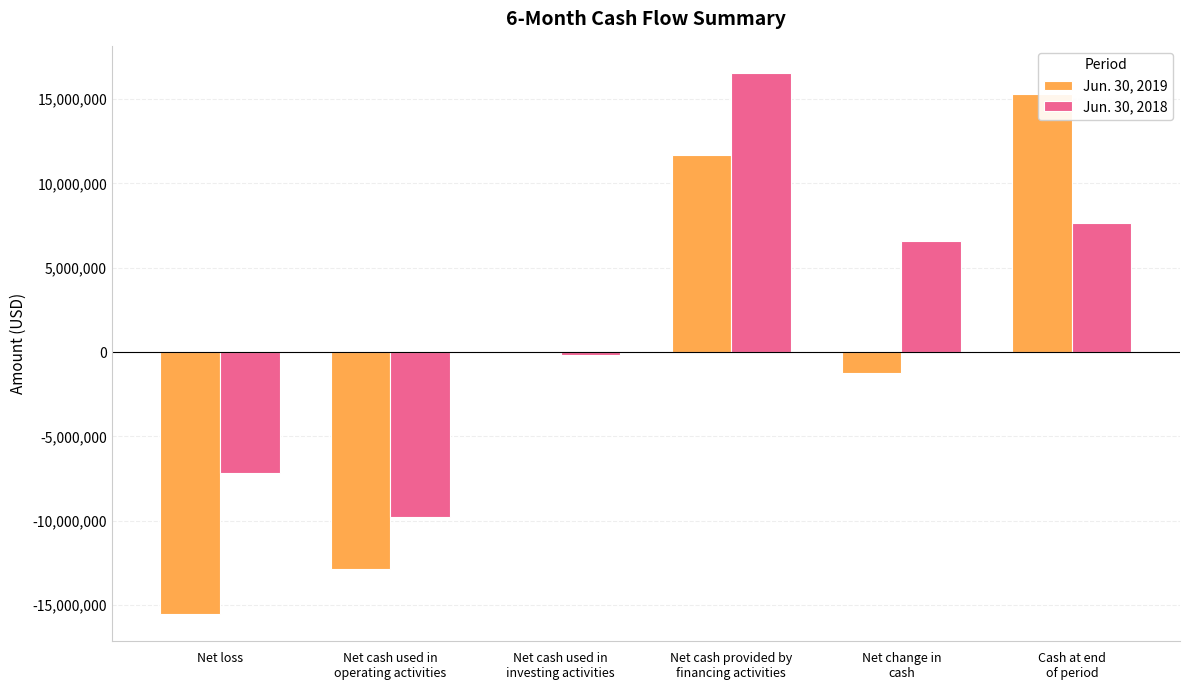

Which category has the highest value in the Jun. 30, 2019 series?

Cash at end
of period